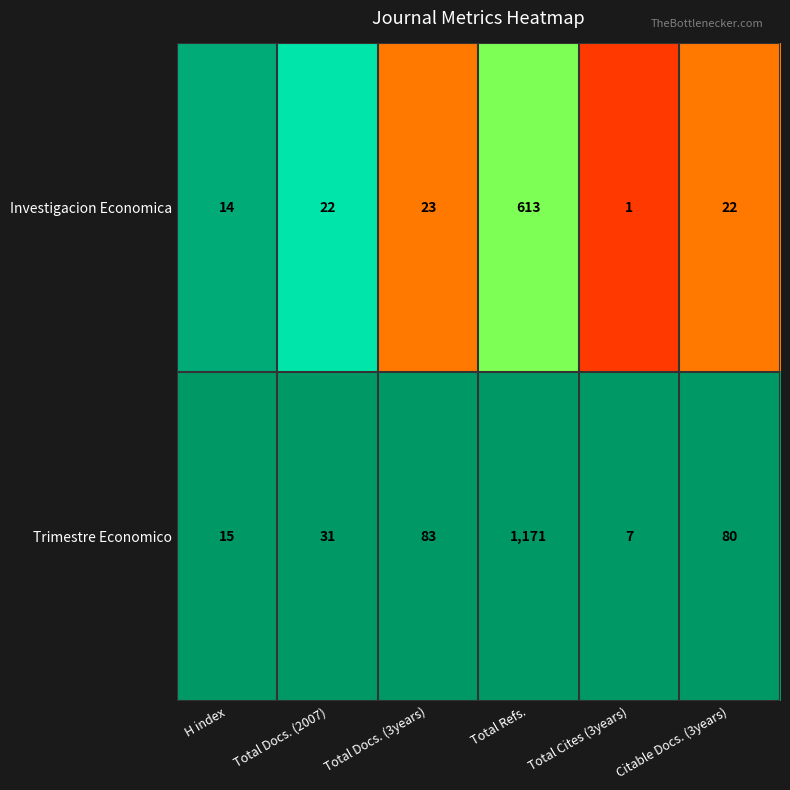

Which series changed the most between Total Docs. (2007) and Total Cites (3years)?

Trimestre Economico